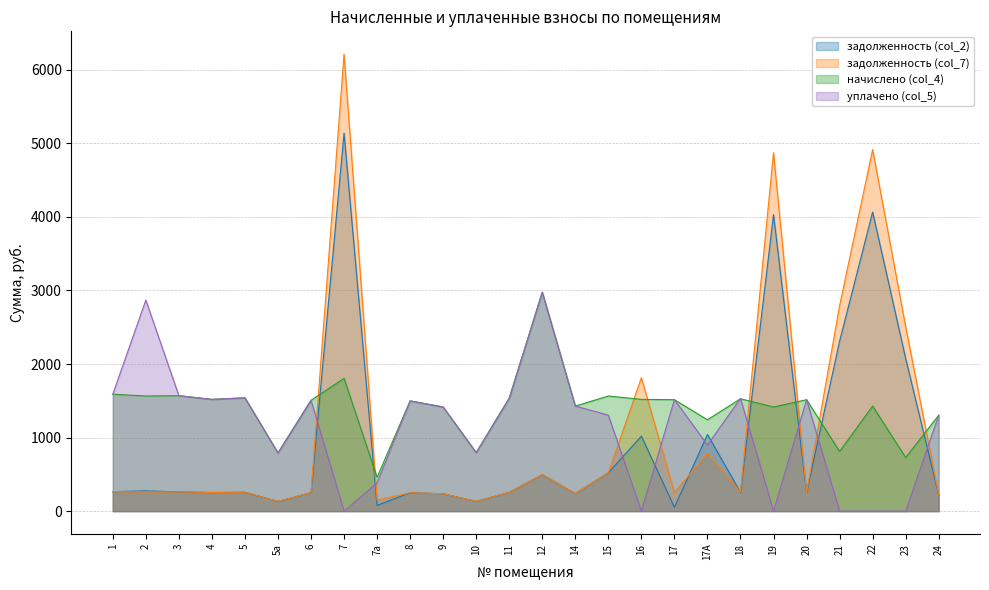

What is the approximate value of начислено (col_4) at 17?

1515.2